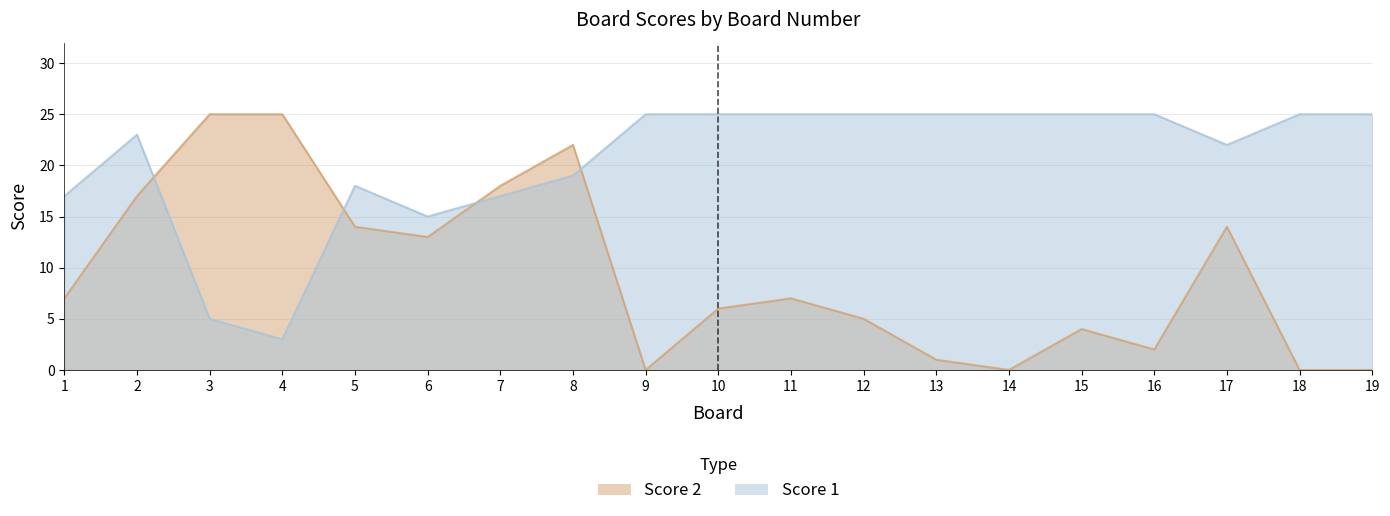

Which series has the largest range (max minus min)?

Score 2